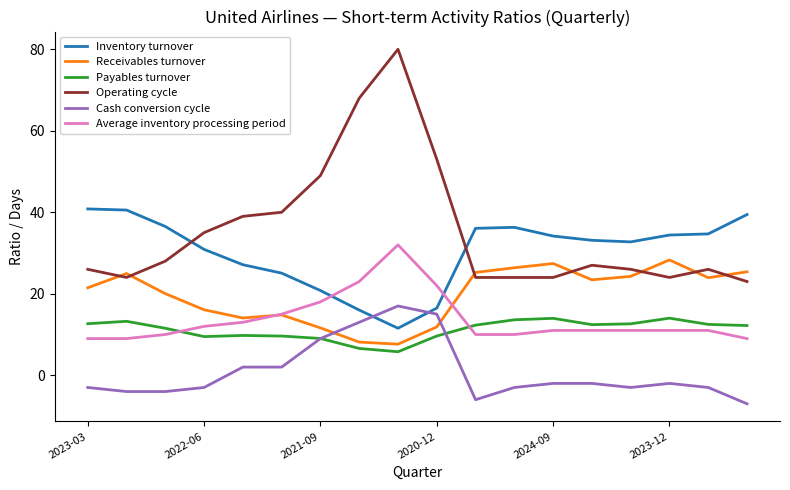

Which series has the widest spread of values?

Operating cycle